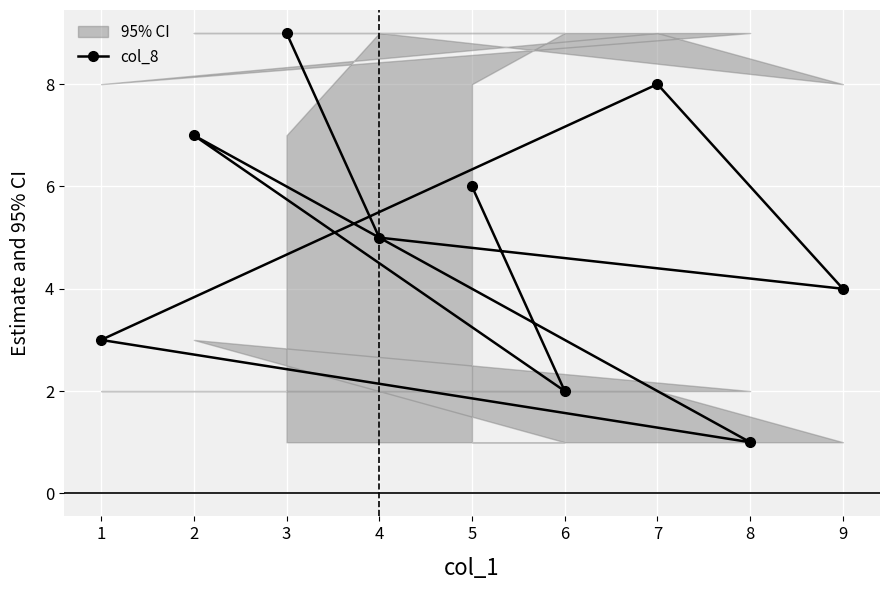

What is the greatest value displayed?

9